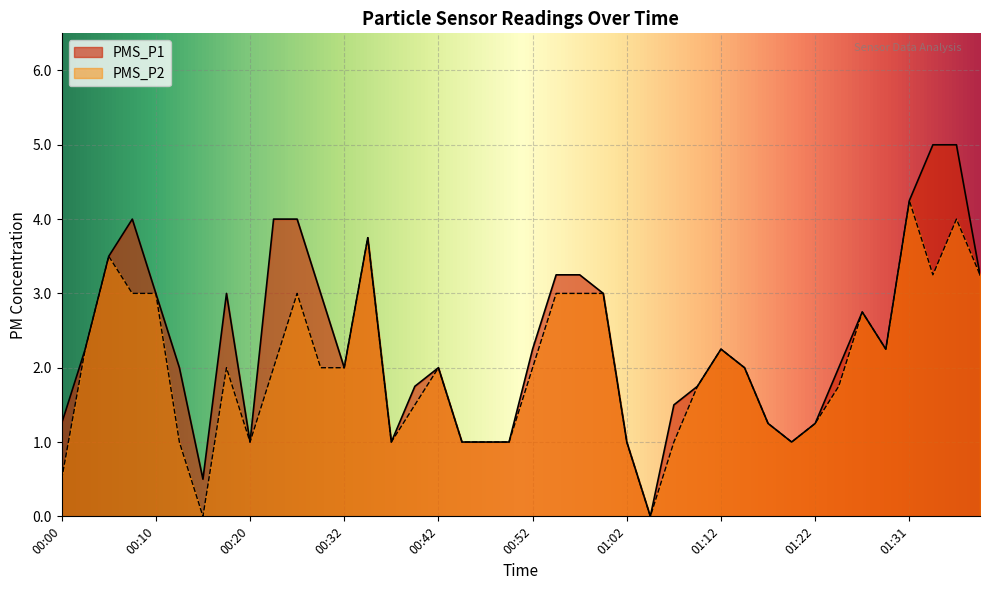

What position from the left is 01:22?

33